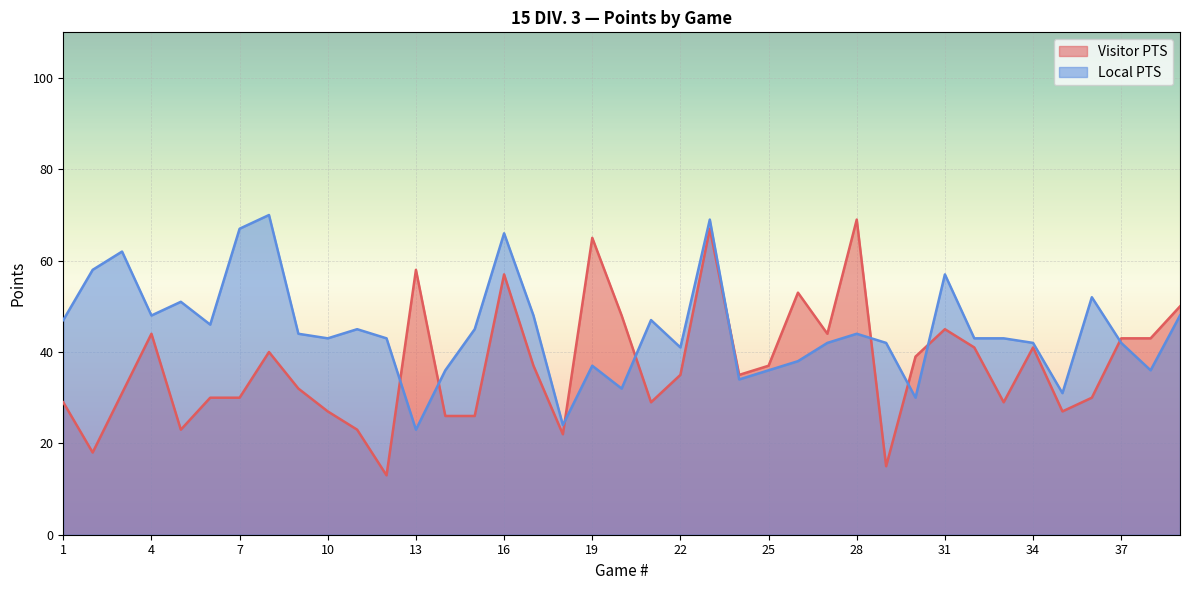

True or false: Visitor PTS and Local PTS cross at least once.

True